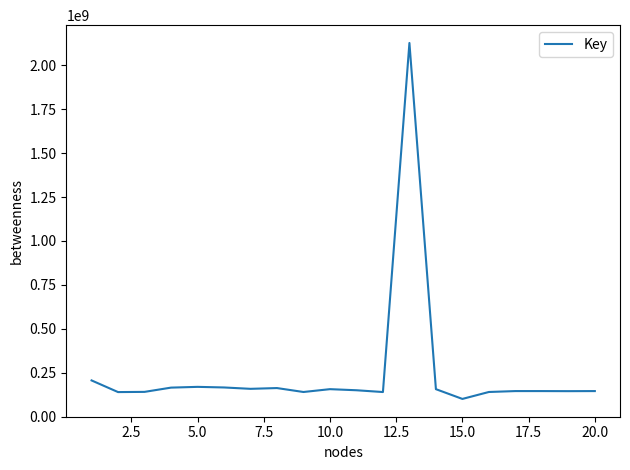

What is the smallest value displayed?

100273679